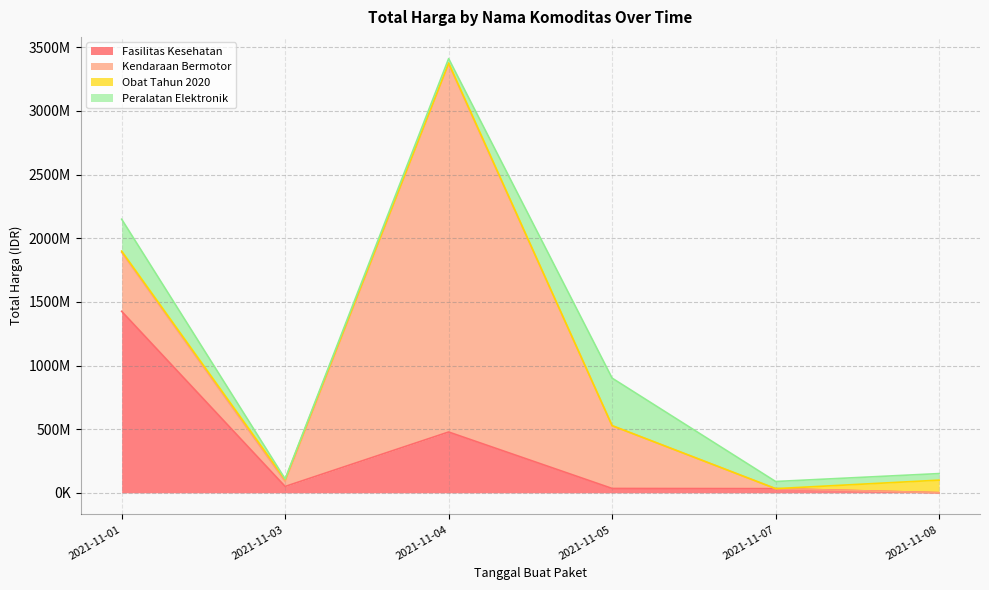

What is the difference between the Obat Tahun 2020 values at 2021-11-07 and 2021-11-03?

15435960